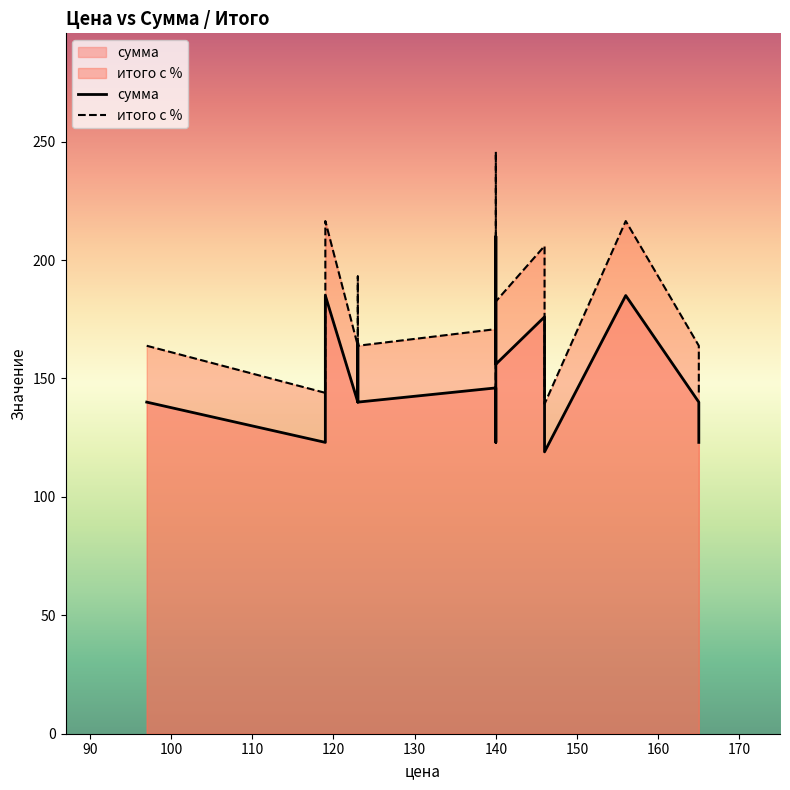

Reading left to right, extract all data points from this chart.

сумма: 140.0	123.0	185.0	140.0	165.0	140.0	140.0	146.0	123.0	165.0	210.0	156.0	176.0	119.0	185.0	140.0	123.0	123.0
итого с %: 163.8	143.9	216.4	163.8	193.1	163.8	163.8	170.8	143.9	193.1	245.7	182.5	205.9	139.2	216.4	163.8	143.9	143.9